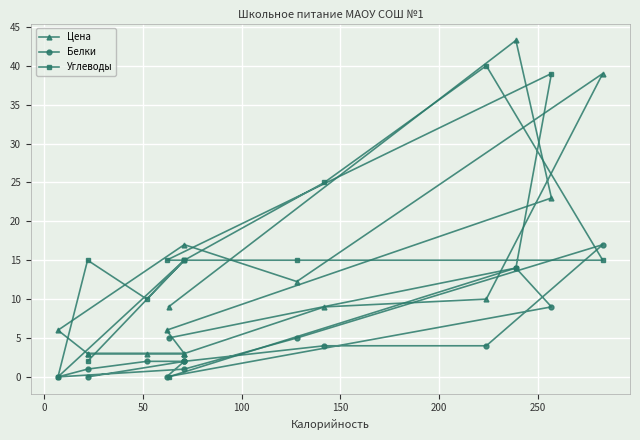

How many interior local valleys does the Белки series have?

2